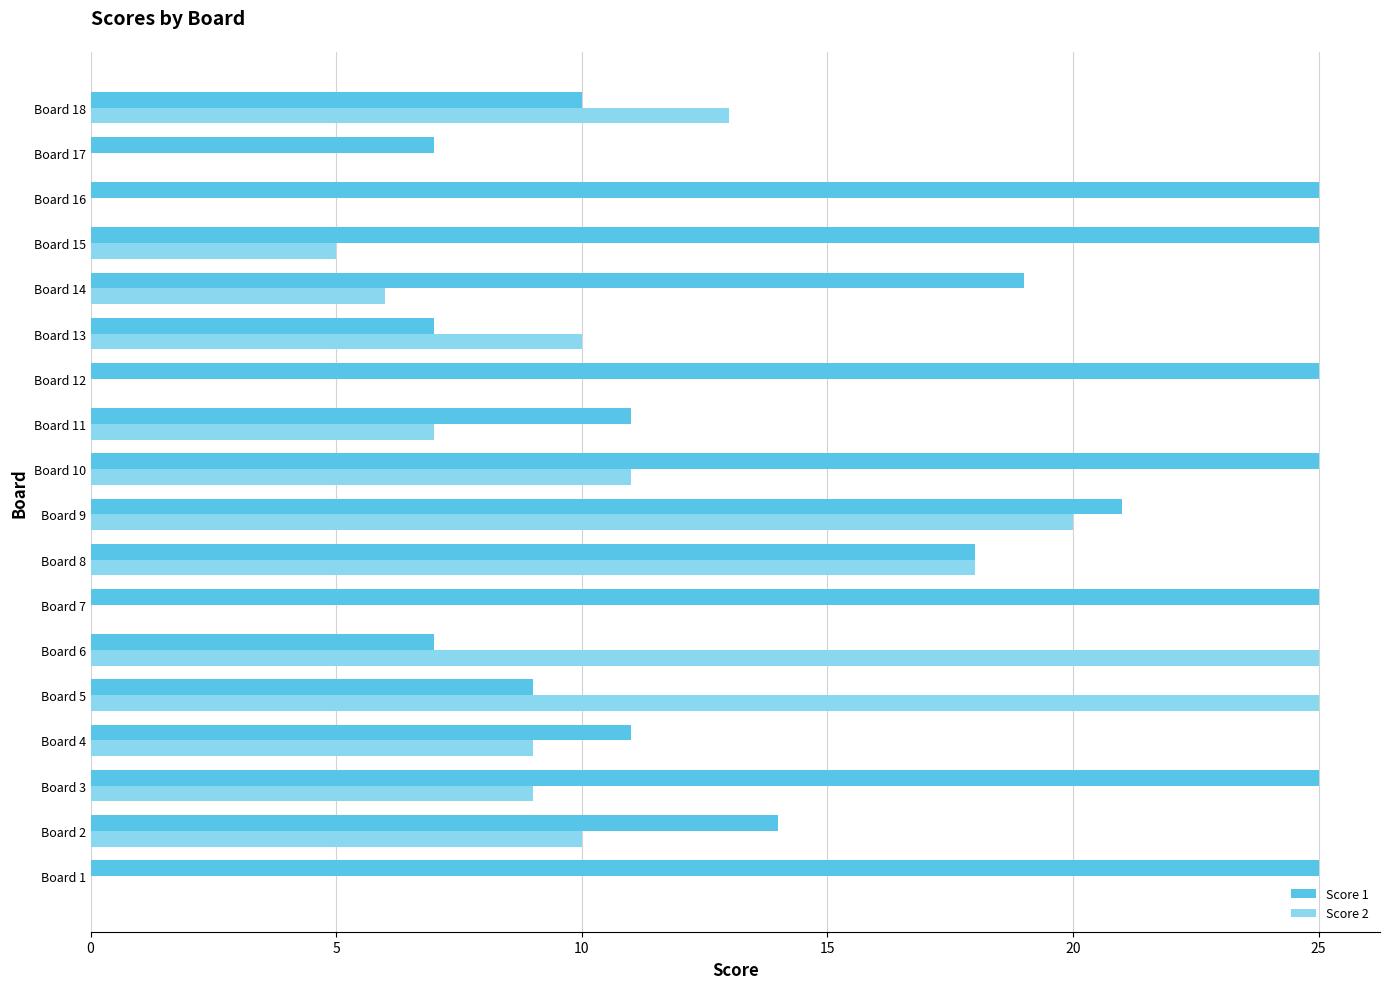

Between Board 5 and Board 11, which series saw the biggest shift?

Score 2